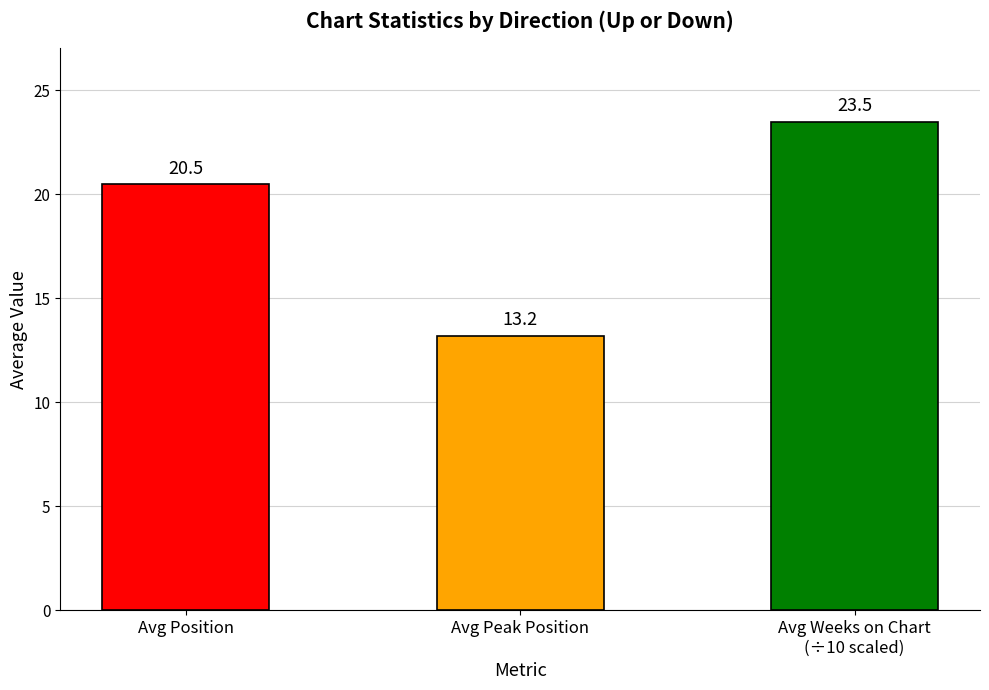

How many values exceed 20?

2